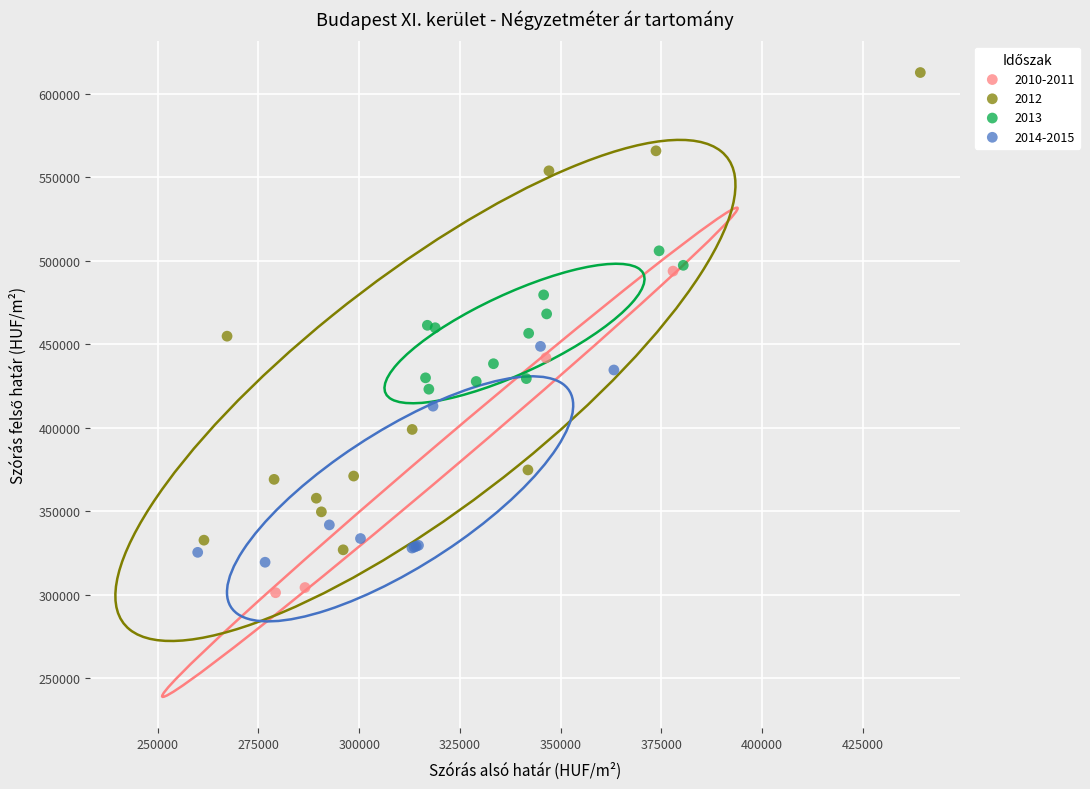

Which series contains the highest Y value?

2012